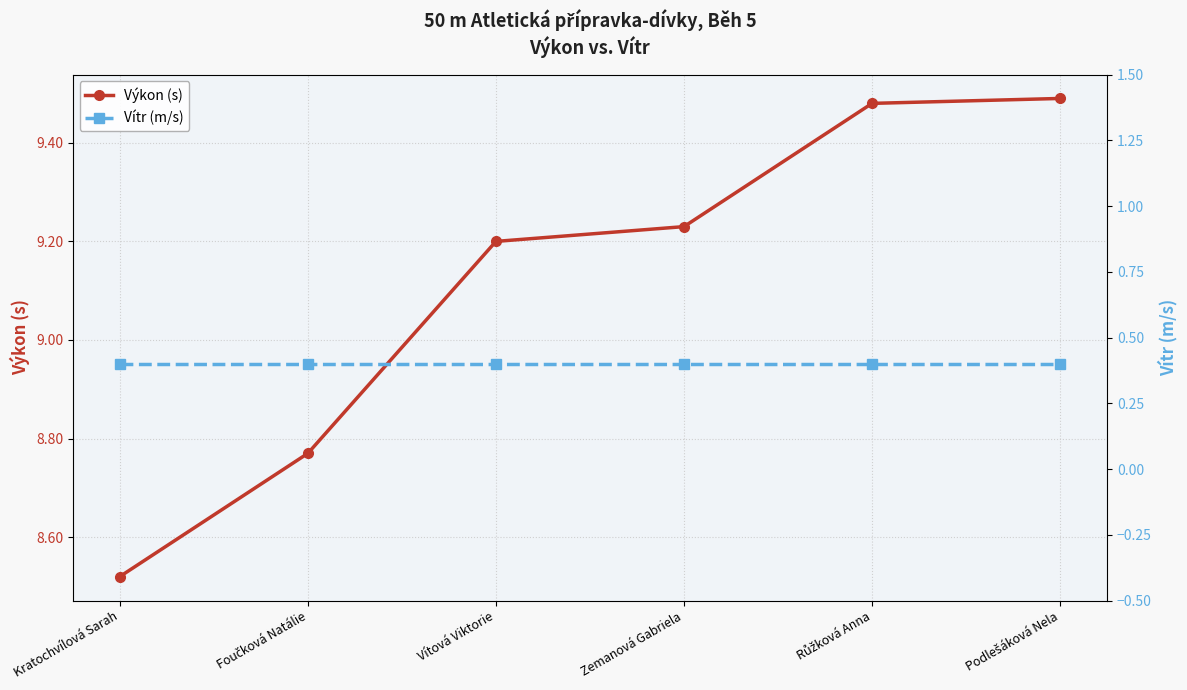

Where does the Výkon (s) series first go above 9?

Vítová Viktorie